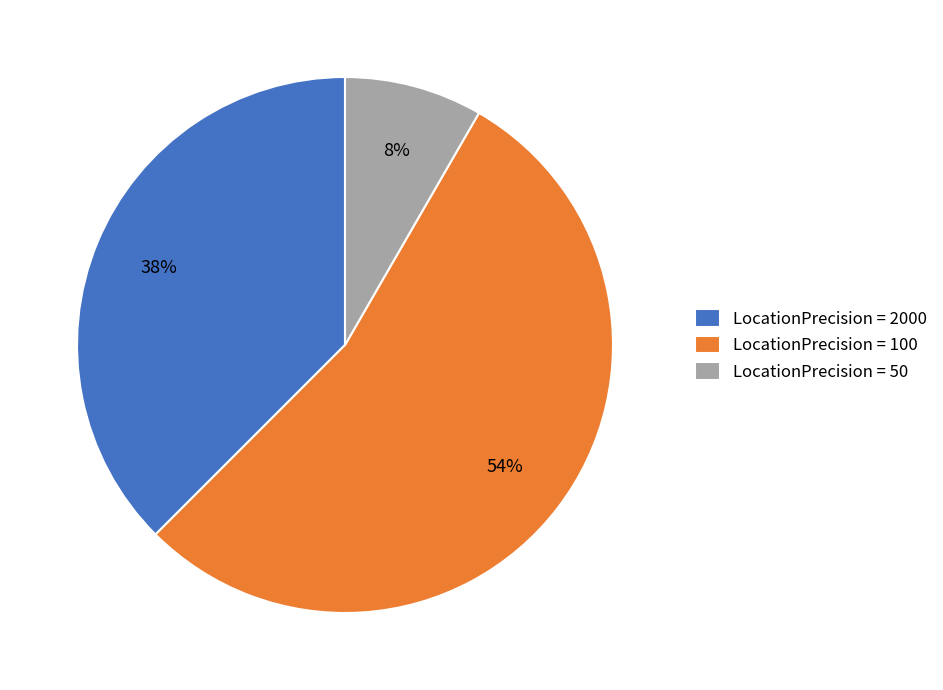

Which slice is the smallest?

LocationPrecision = 50